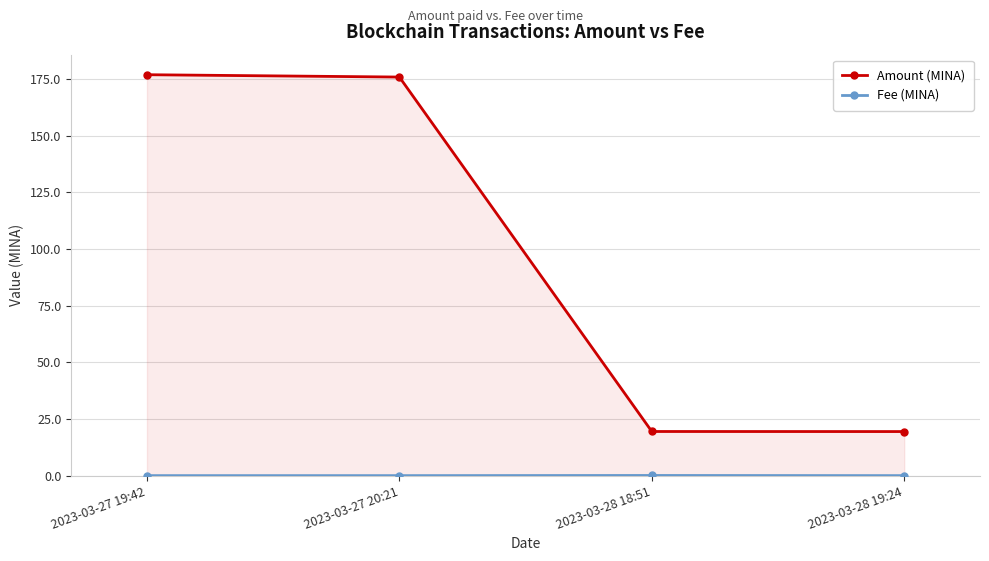

How many lines are shown in the chart?

2